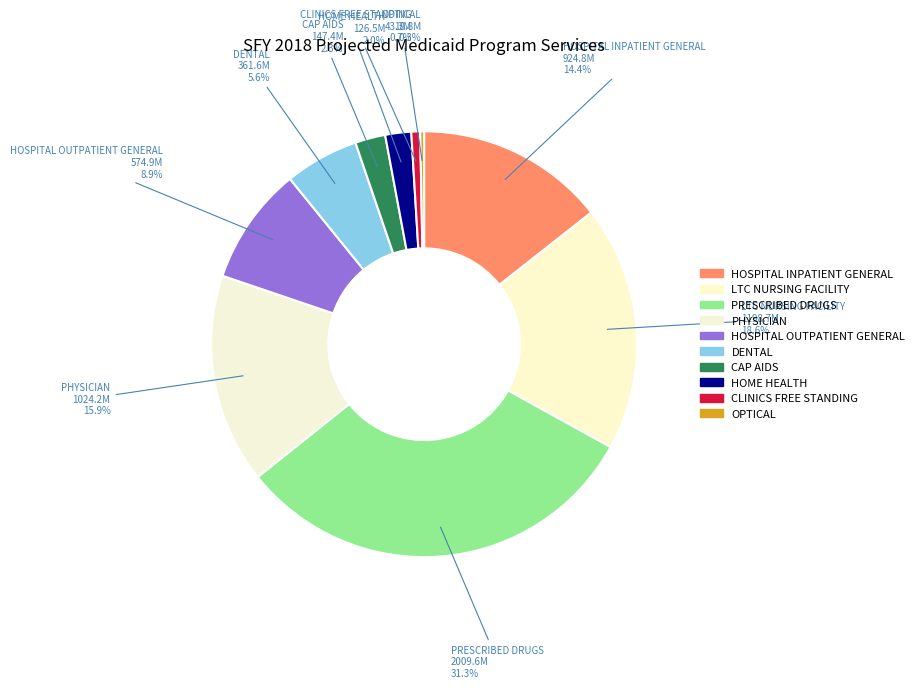

Combined, do CAP AIDS and PHYSICIAN account for over 50%?

No